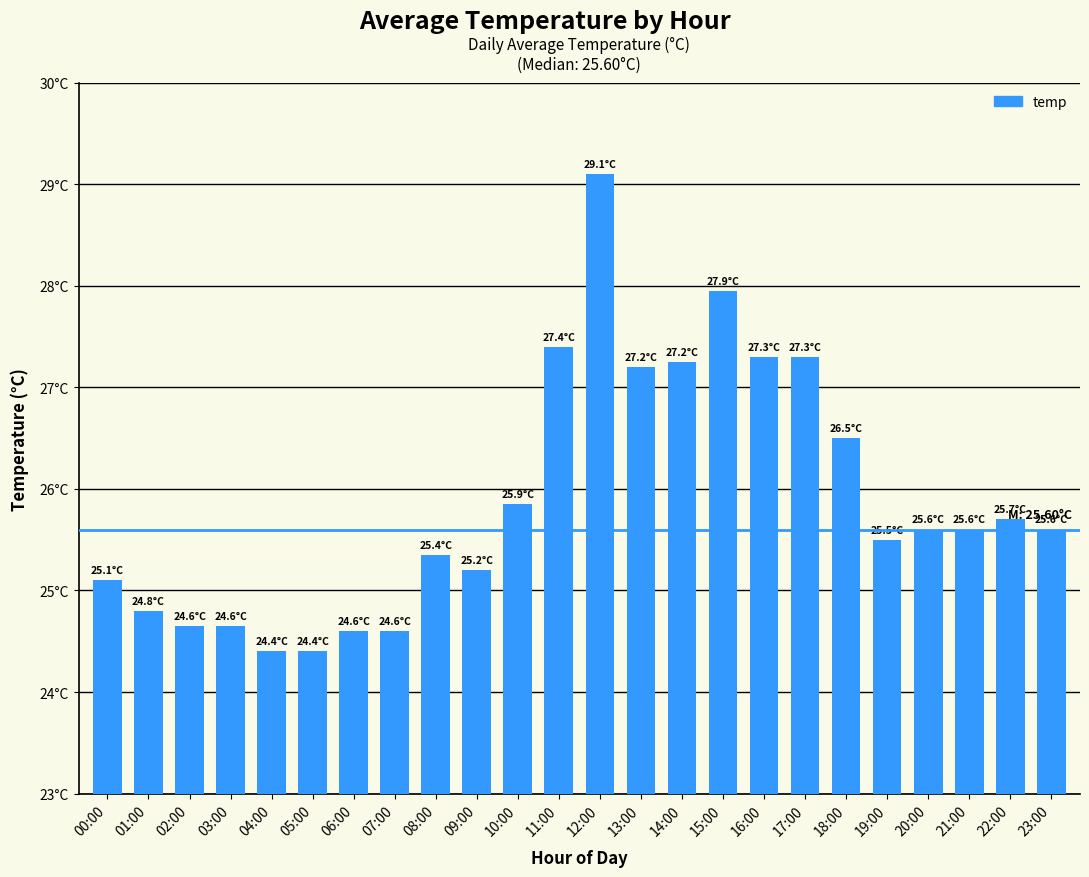

Reading left to right, extract all data points from this chart.

00:00=25.1	01:00=24.8	02:00=24.6	03:00=24.6	04:00=24.4	05:00=24.4	06:00=24.6	07:00=24.6	08:00=25.4	09:00=25.2	10:00=25.9	11:00=27.4	12:00=29.1	13:00=27.2	14:00=27.2	15:00=27.9	16:00=27.3	17:00=27.3	18:00=26.5	19:00=25.5	20:00=25.6	21:00=25.6	22:00=25.7	23:00=25.6